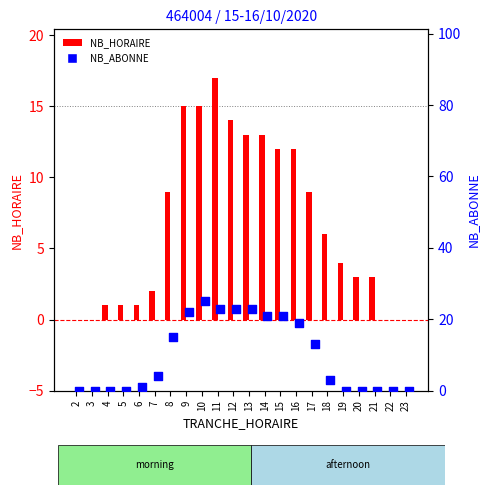

Which series reaches the minimum Y coordinate?

NB_HORAIRE